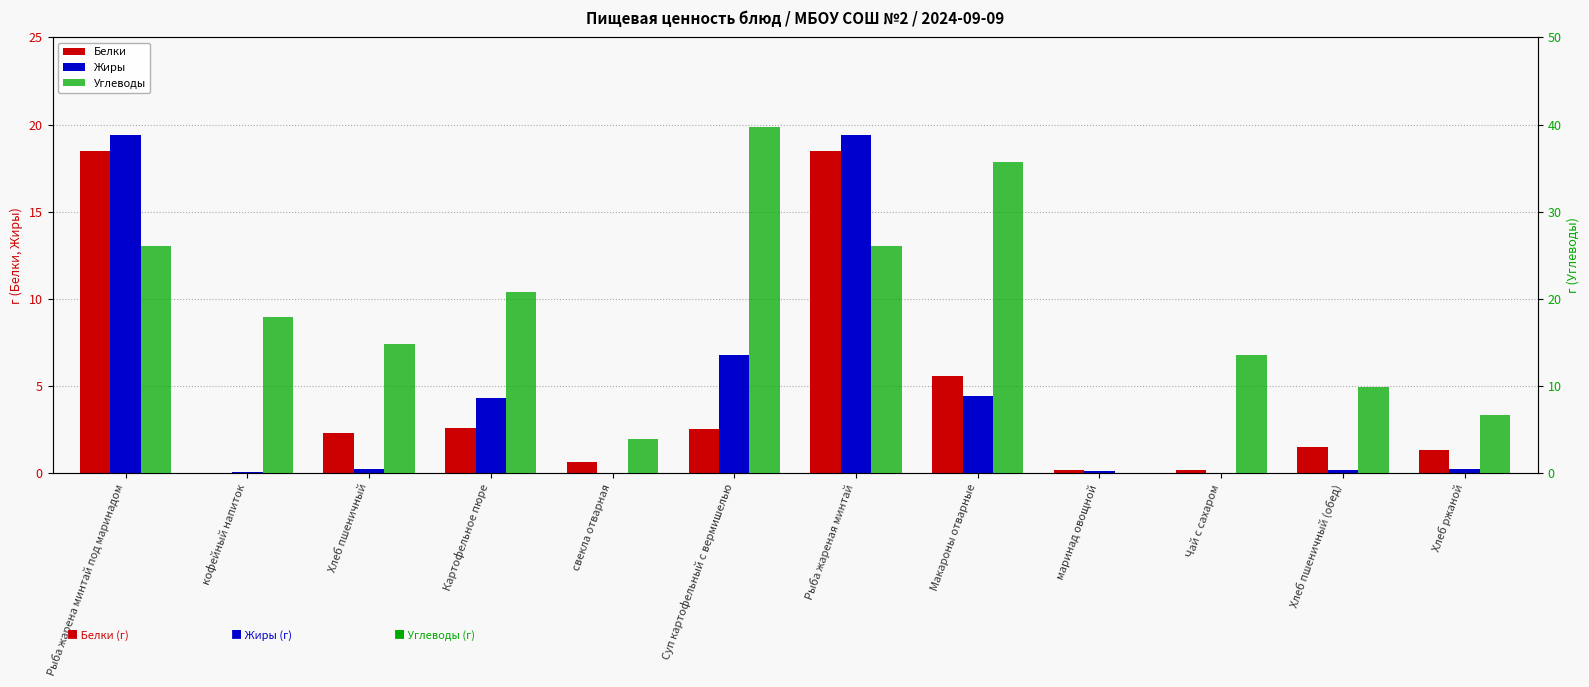

Reading left to right, transcribe all the data shown in this chart.

Белки: 18.5	0.0	2.3	2.6	0.6	2.5	18.5	5.6	0.2	0.2	1.5	1.3
Жиры: 19.4	0.0	0.2	4.3	0.0	6.8	19.4	4.4	0.1	0.0	0.2	0.2
Углеводы: 26.0	17.9	14.8	20.8	3.9	39.7	26.0	35.7	0.0	13.5	9.8	6.7